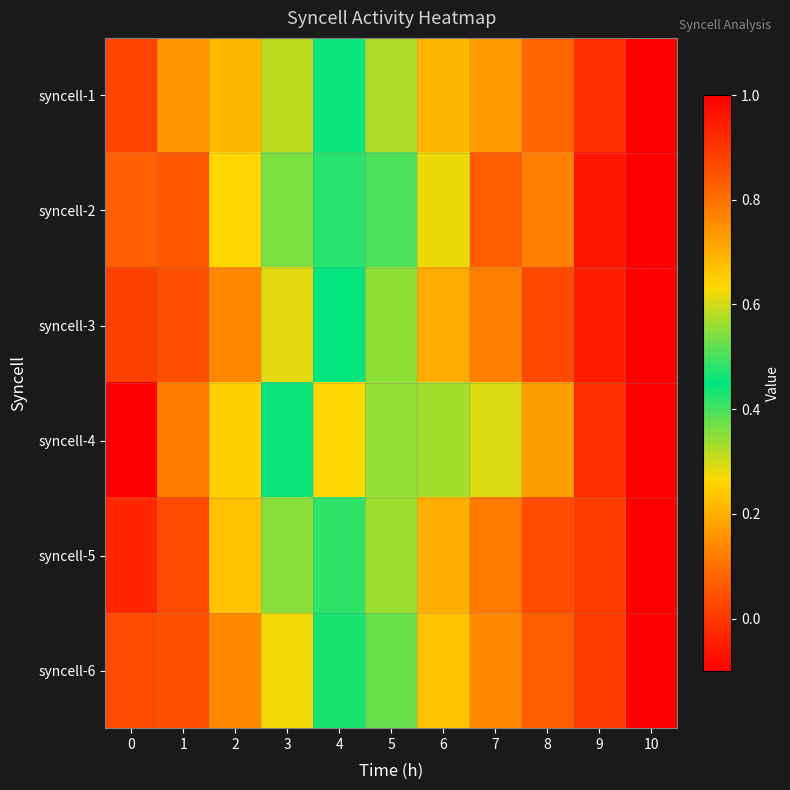

Rank the series at 7 from lowest to highest value.

syncell-4, syncell-1, syncell-6, syncell-3, syncell-5, syncell-2